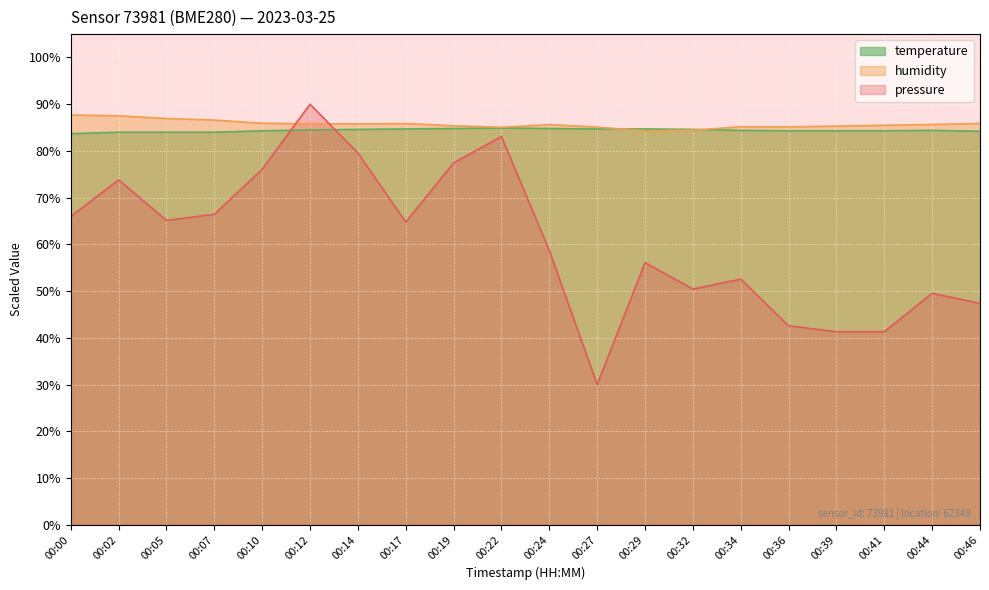

What is the sum of all humidity values?

1714.7